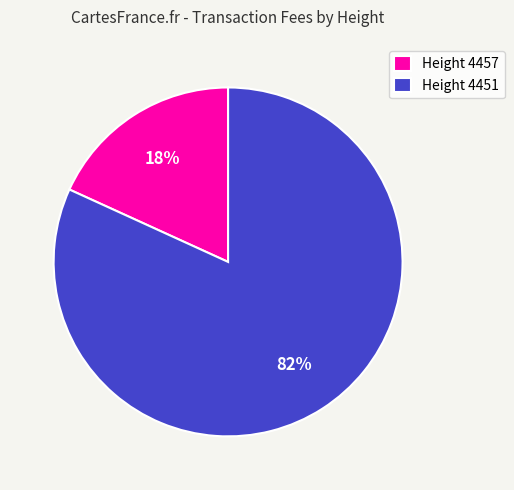

Is there any slice that represents more than half of the pie?

Yes